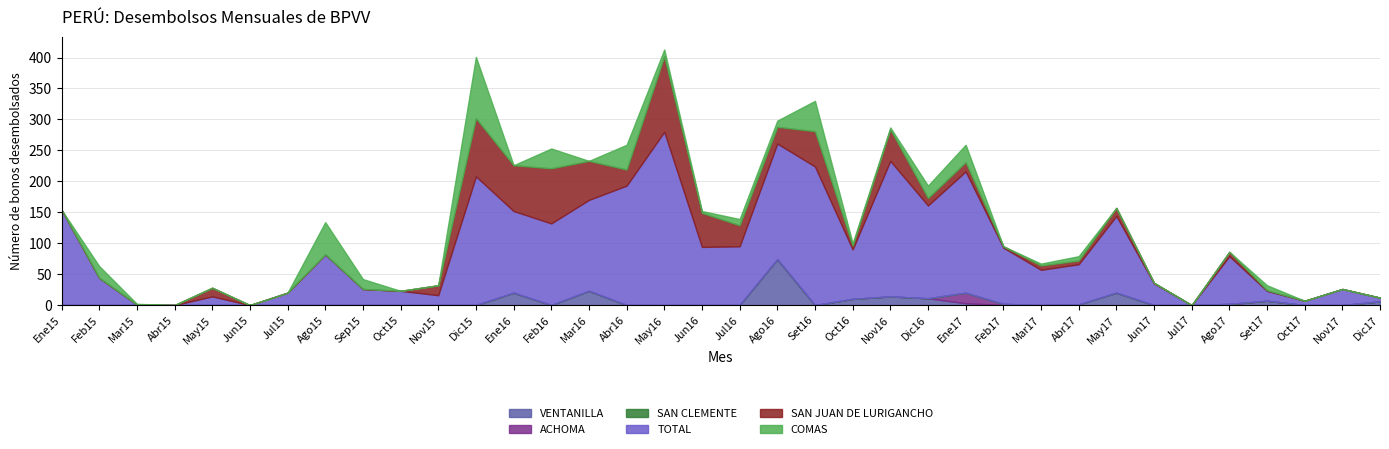

What value does the SAN JUAN DE LURIGANCHO series have at Ene16?

74